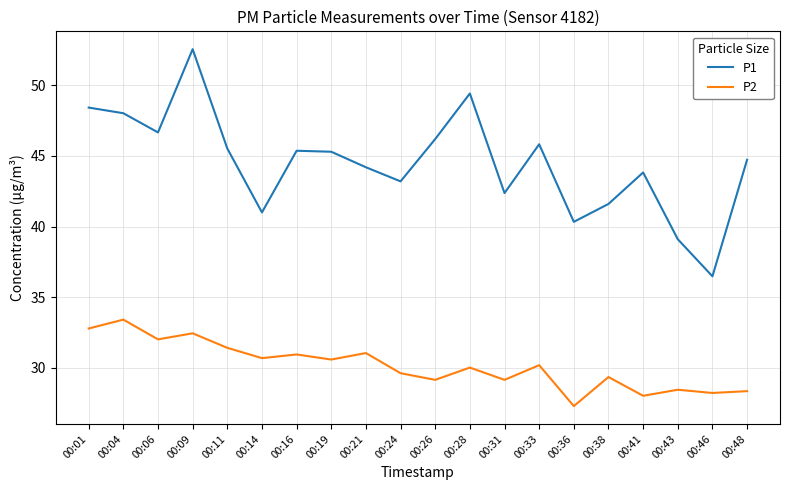

True or false: P1 has a value of 29.7 at 00:16.

False